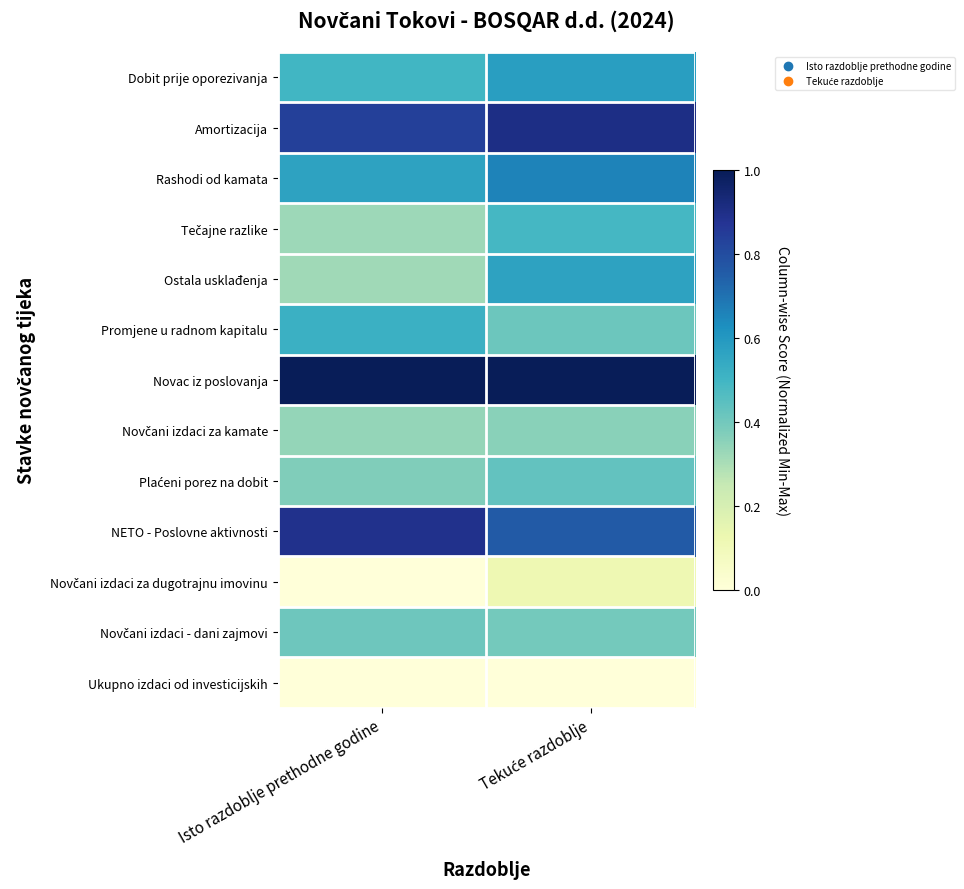

Which series has the widest spread of values?

Ostala usklađenja